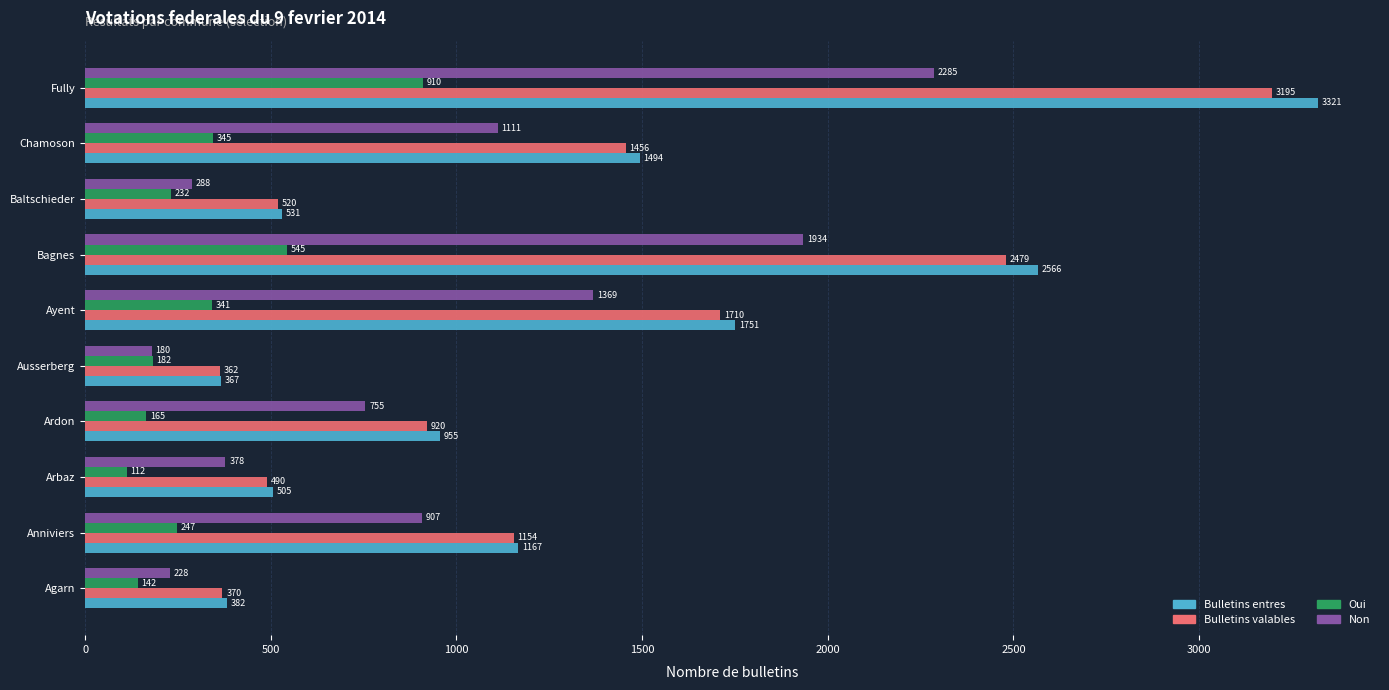

What is the difference between the maximum and minimum values in the Oui series?

798